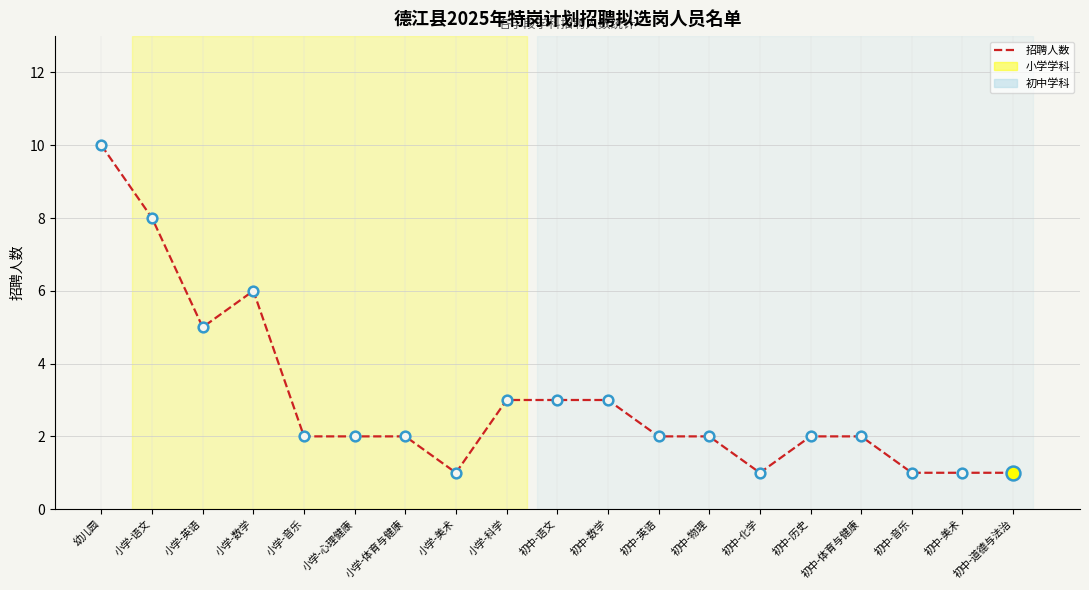

The chart shows a value of 2 at 初中-历史. True or false?

True